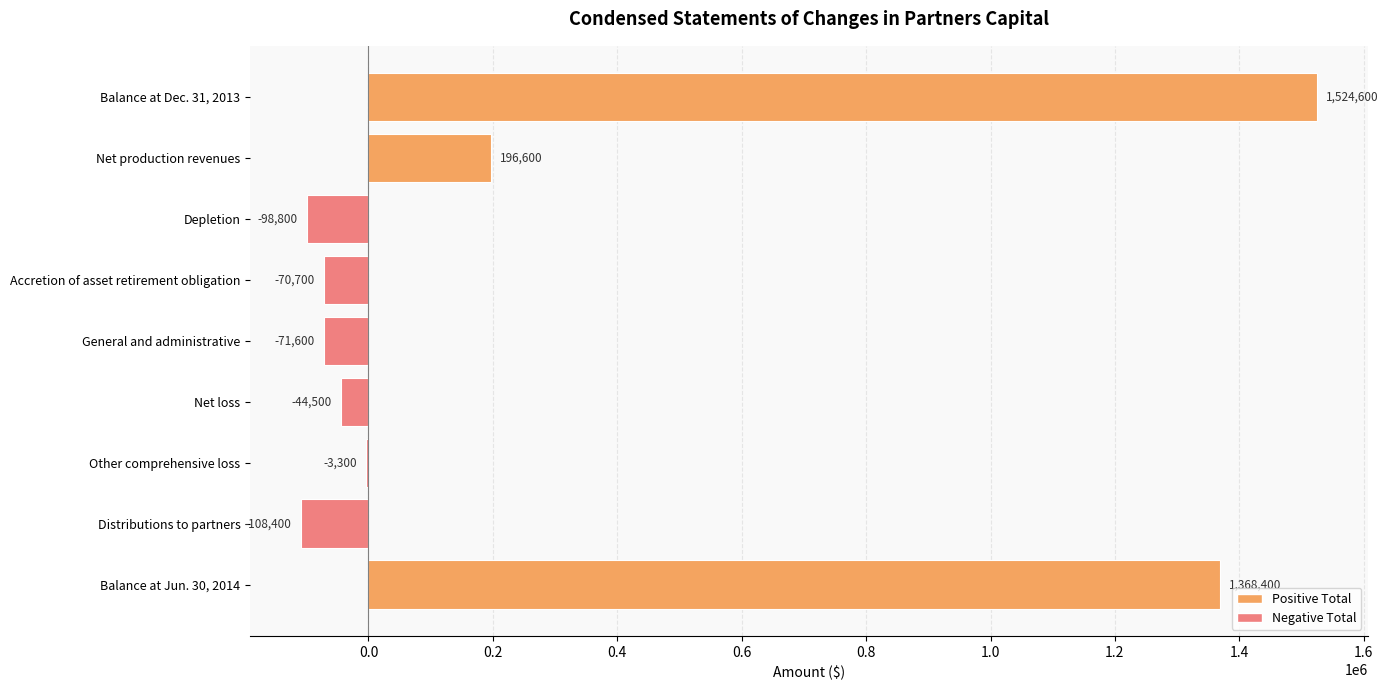

What is the sum of all values?

2692300